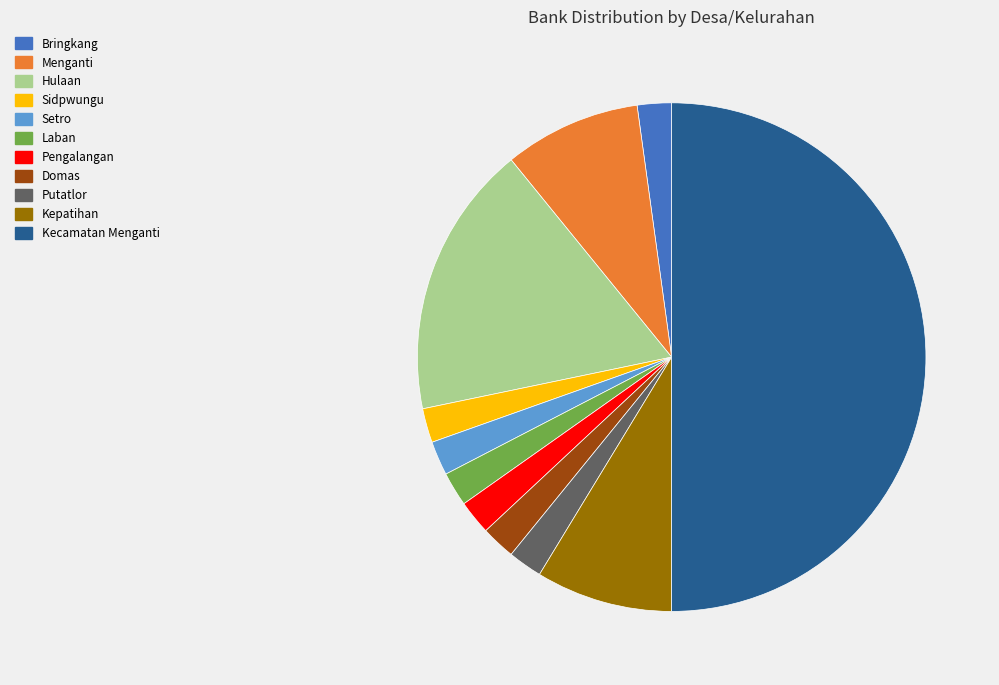

How many slices are in this pie chart?

11